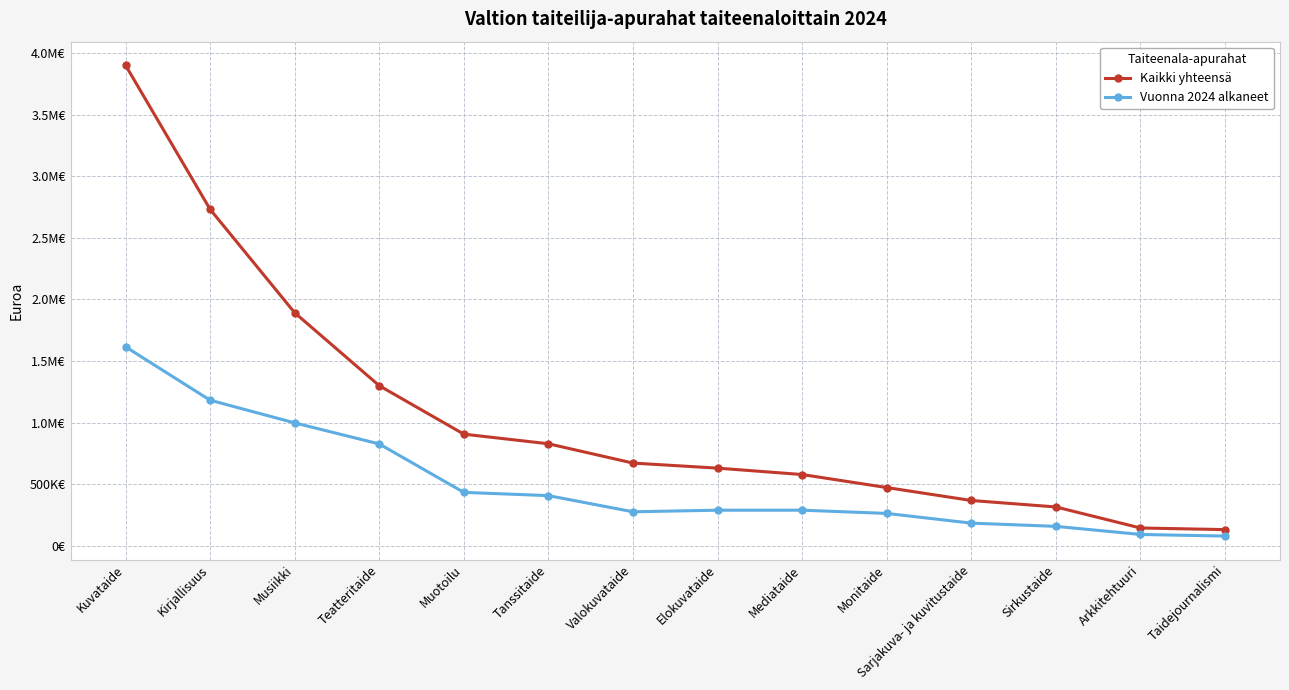

Does the chart have visible grid lines?

Yes